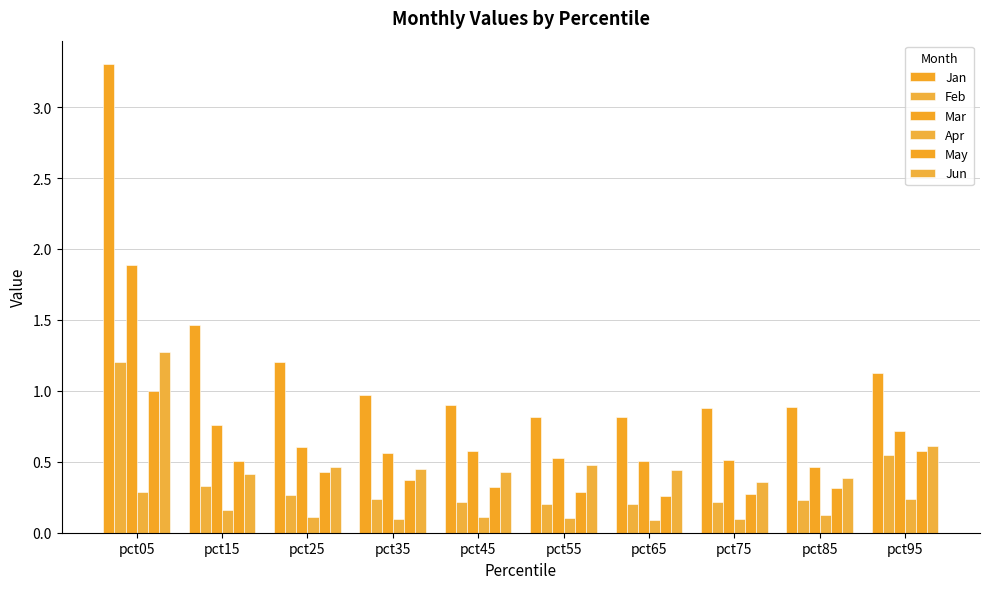

What is the total value across all series at pct35?

2.7